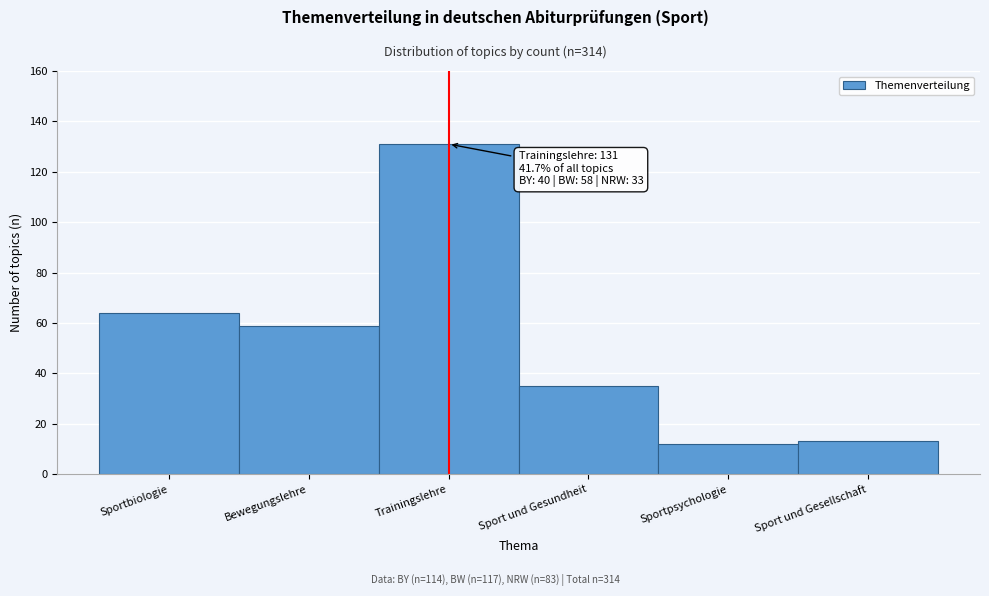

Reading left to right, what are all the values shown in this chart?

Sportbiologie=64	Bewegungslehre=59	Trainingslehre=131	Sport und Gesundheit=35	Sportpsychologie=12	Sport und Gesellschaft=13